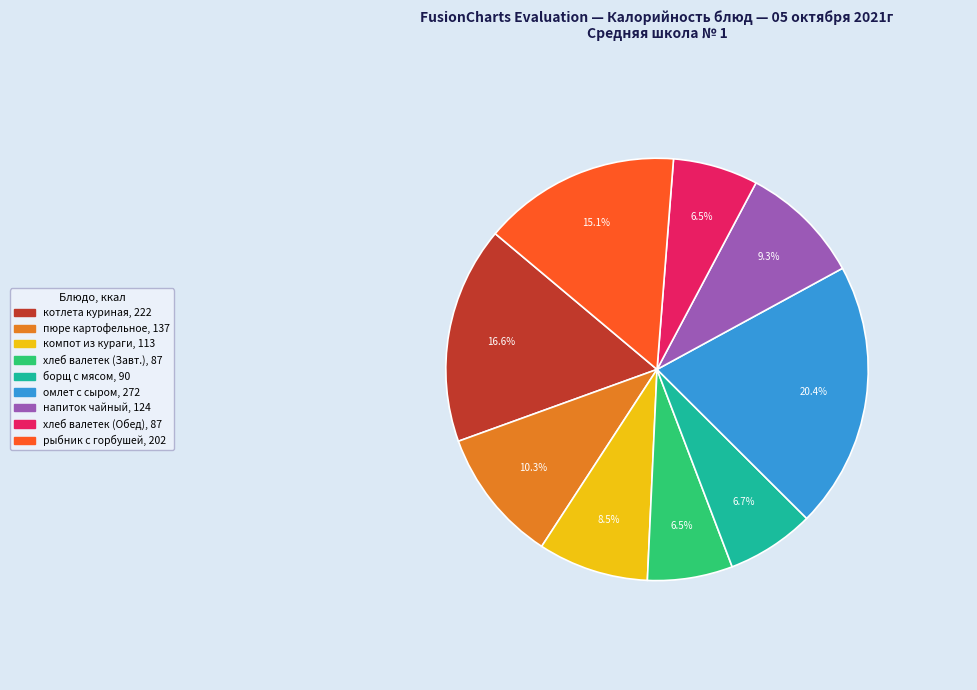

What is the largest slice in the pie chart?

омлет с сыром, 272